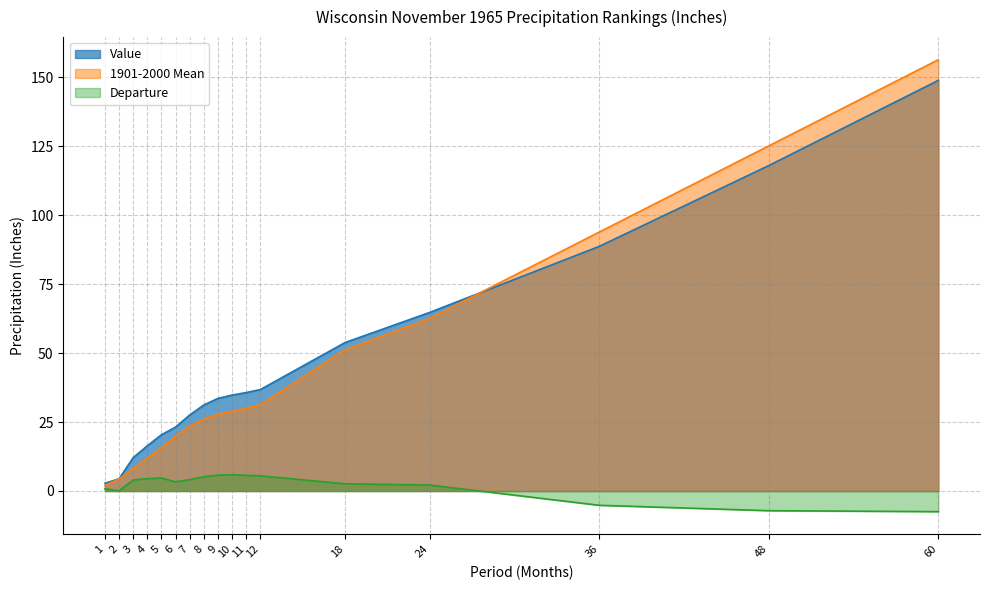

Reading left to right, extract all data points from this chart.

Value: 1=2.8	2=4.4	3=12.1	4=16.4	5=20.4	6=23.2	7=27.6	8=31.2	9=33.6	10=34.8	11=35.7	12=36.8	18=53.8	24=64.8	36=88.7	48=118.0	60=148.9
1901-2000 Mean: 1=2.0	2=4.4	3=8.1	4=11.9	5=15.7	6=19.9	7=23.4	8=26.0	9=27.8	10=28.9	11=30.0	12=31.3	18=51.2	24=62.6	36=93.9	48=125.2	60=156.4
Departure: 1=0.8	2=0.1	3=4.0	4=4.5	5=4.7	6=3.3	7=4.2	8=5.2	9=5.8	10=5.9	11=5.7	12=5.5	18=2.6	24=2.2	36=-5.2	48=-7.1	60=-7.5